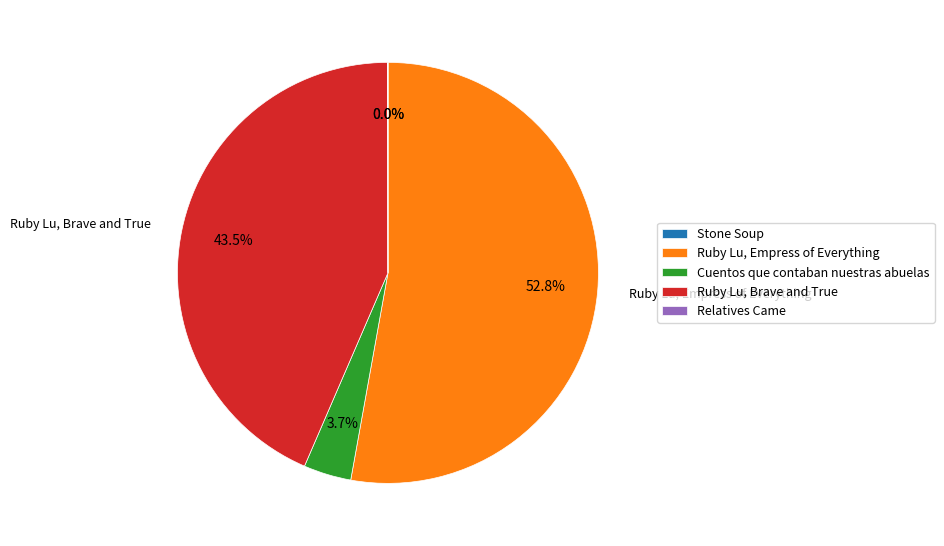

What portion of the pie excludes Cuentos que contaban nuestras abuelas?

96.3%